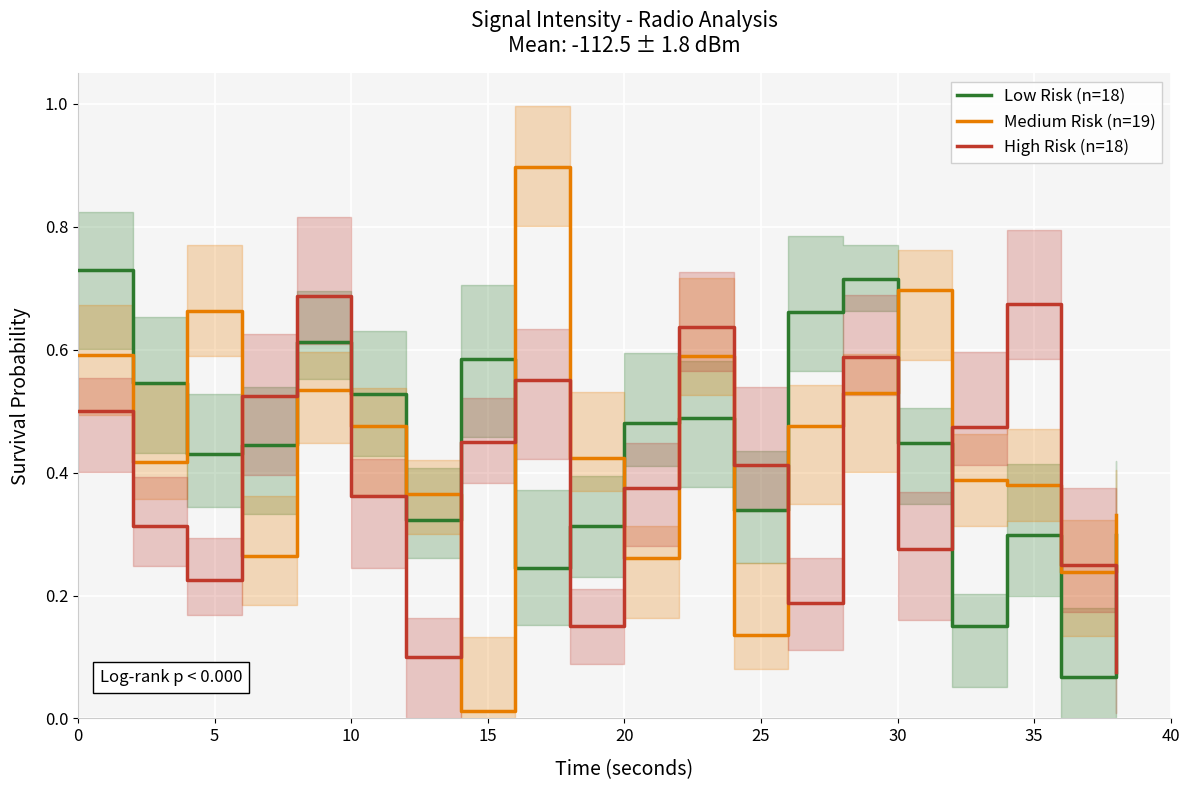

List the series in order of their peak value, lowest first.

High Risk (n=18), Low Risk (n=18), Medium Risk (n=19)